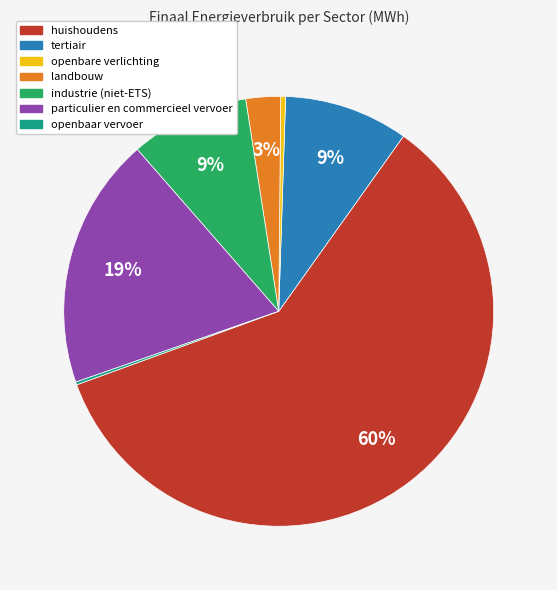

Which slice is the largest?

huishoudens